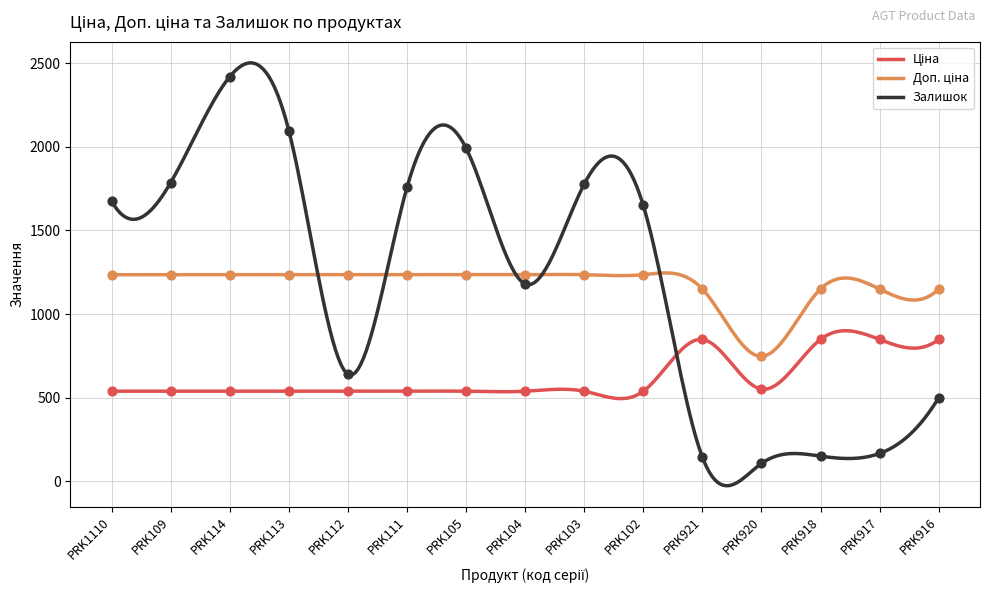

At which category is the sum across all series the highest?

PRK114